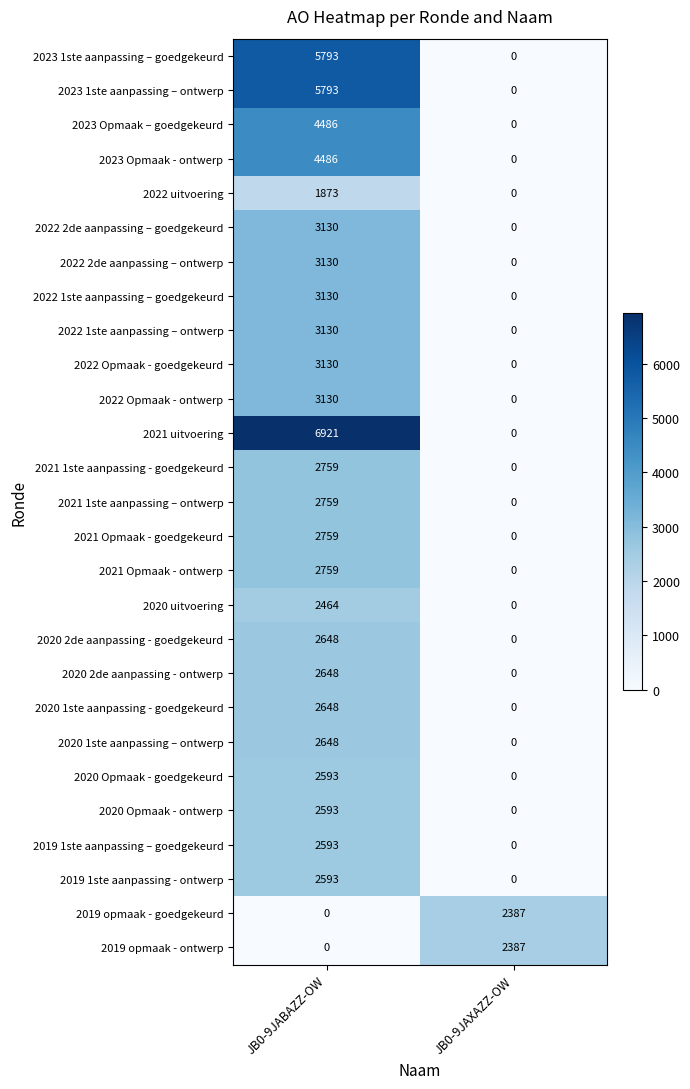

What is the approximate value of 2020 Opmaak - ontwerp at JB0-9JABAZZ-OW, to the nearest 10?

2590